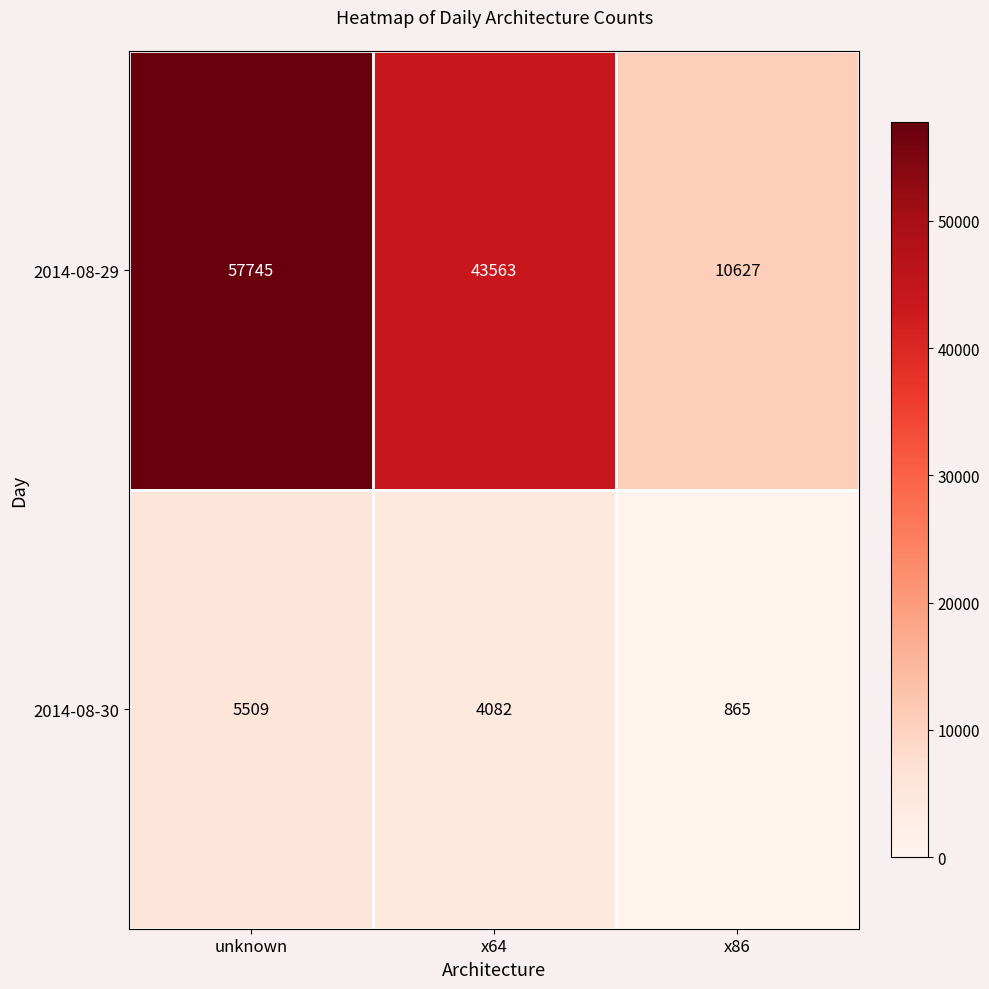

At how many categories does at least one series exceed 40408?

2